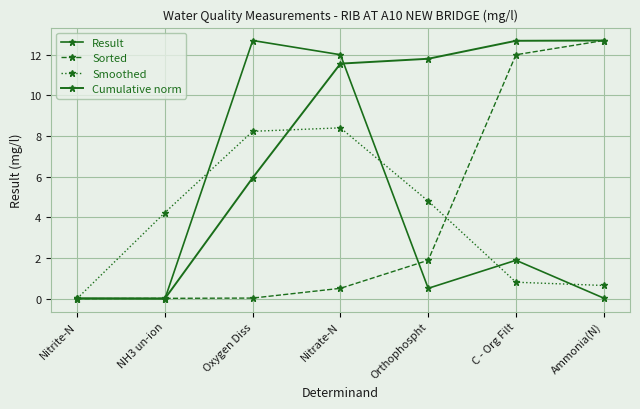

How many intersections are there between Result and Sorted?

3